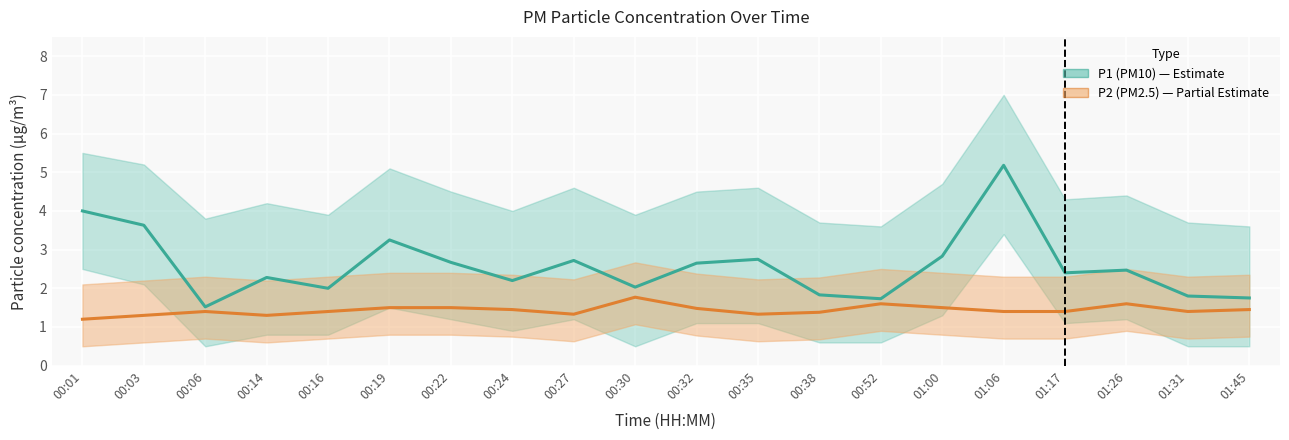

Reading right to left, what are all the values shown in this chart?

P1 (PM10): 1.8	1.8	2.5	2.4	5.2	2.8	1.7	1.8	2.8	2.6	2.0	2.7	2.2	2.7	3.2	2.0	2.3	1.5	3.6	4.0
P2 (PM2.5): 1.4	1.4	1.6	1.4	1.4	1.5	1.6	1.4	1.3	1.5	1.8	1.3	1.4	1.5	1.5	1.4	1.3	1.4	1.3	1.2